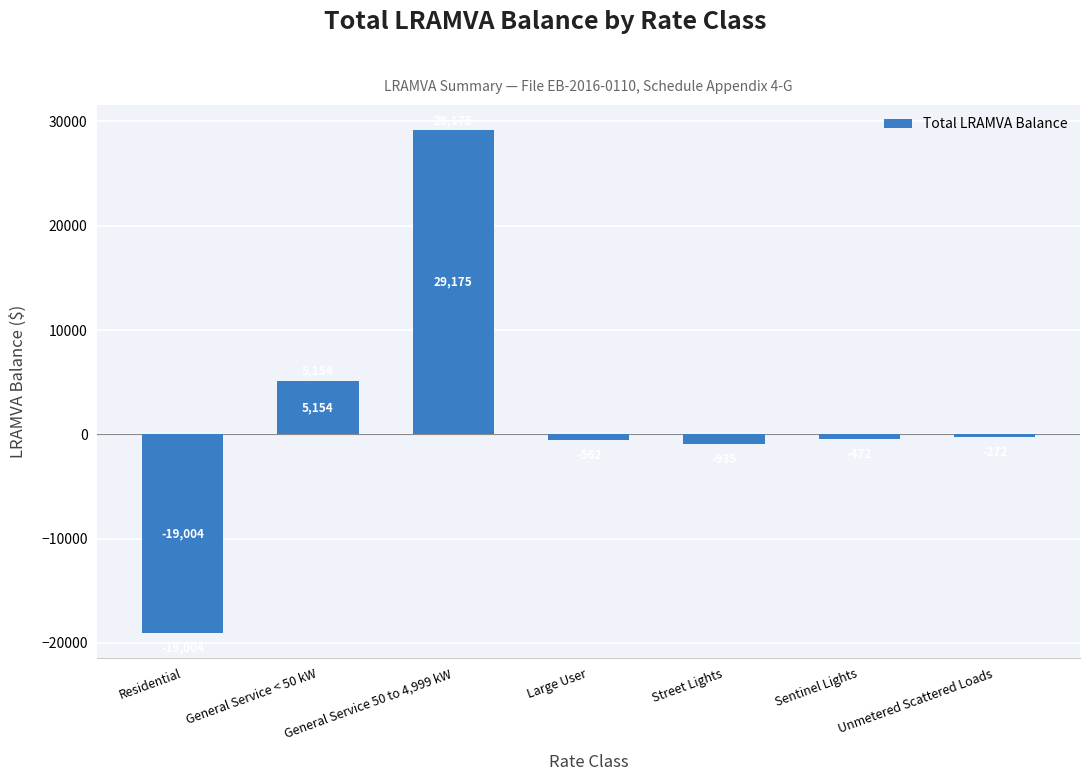

Are the bars grouped side by side (vs. stacked)?

No